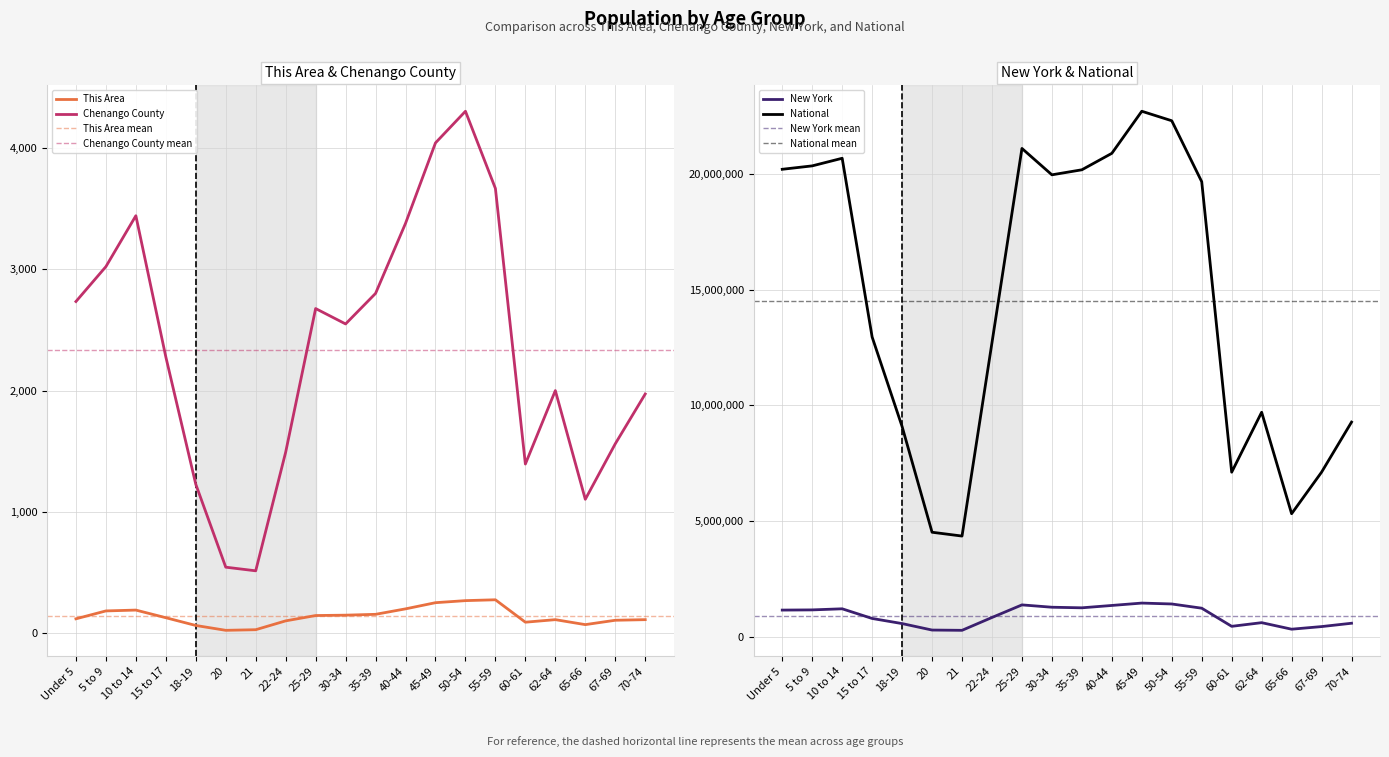

True or false: New York and This Area intersect in this chart.

False